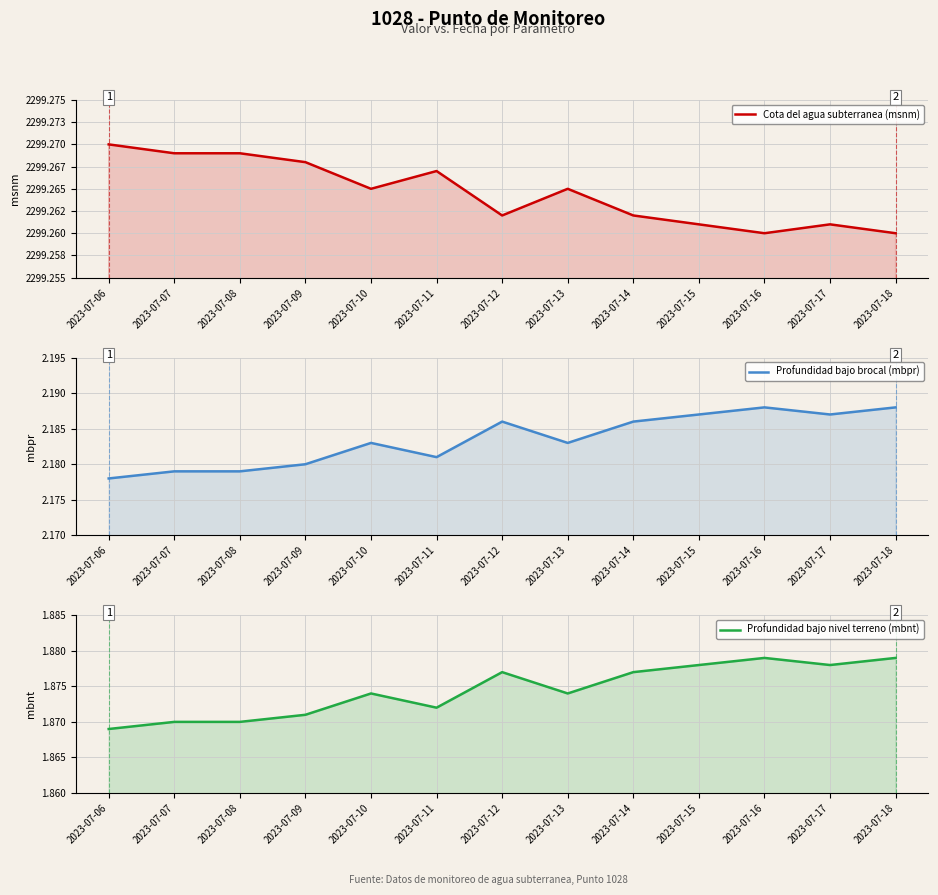

What is the value of the Profundidad bajo brocal (mbpr) point at the 12th from the left?

2.2